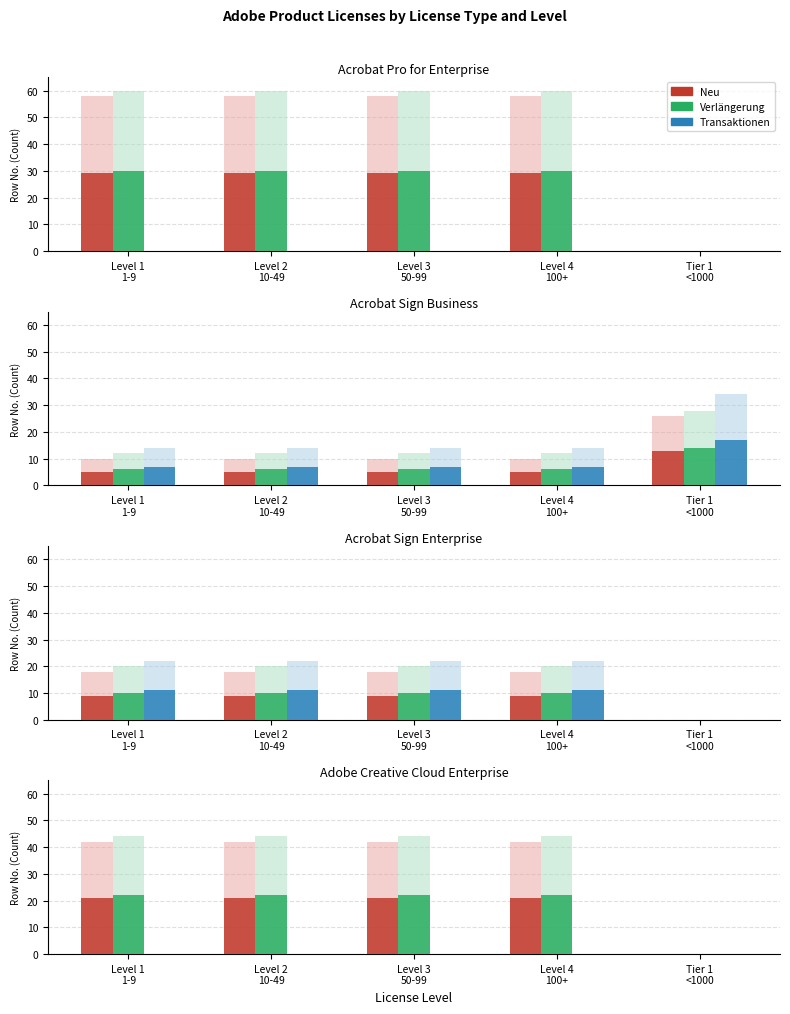

What position from the right is Level 2
10-49?

4